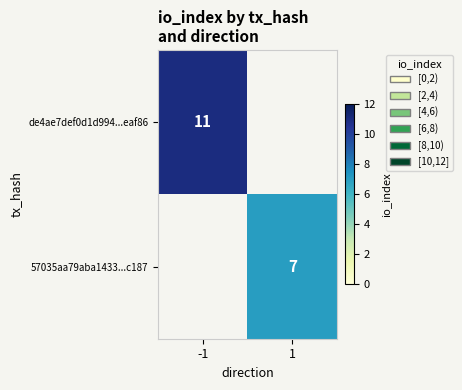

What is the maximum value shown in the chart?

11.0